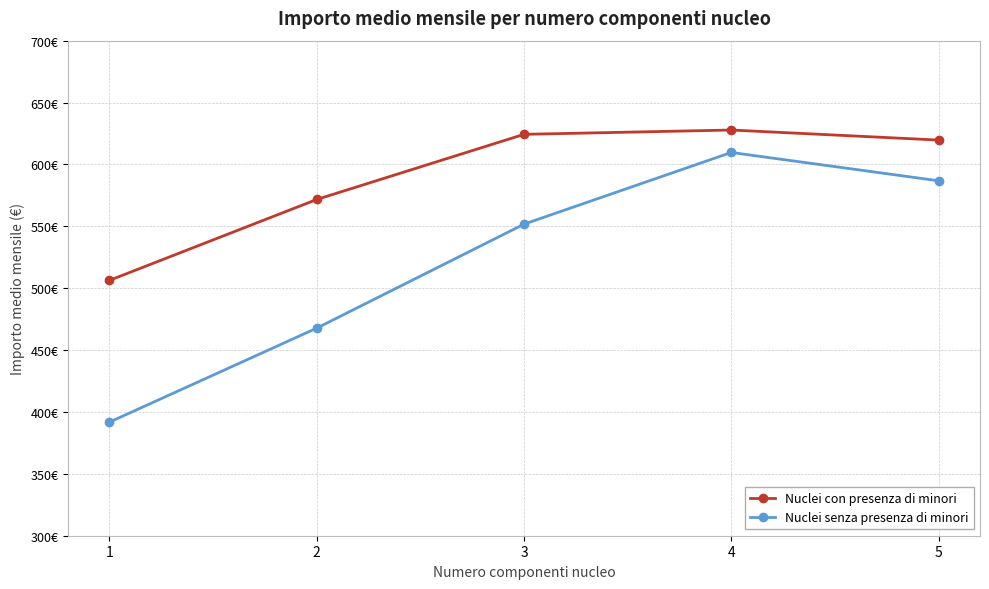

Does the chart have visible grid lines?

Yes